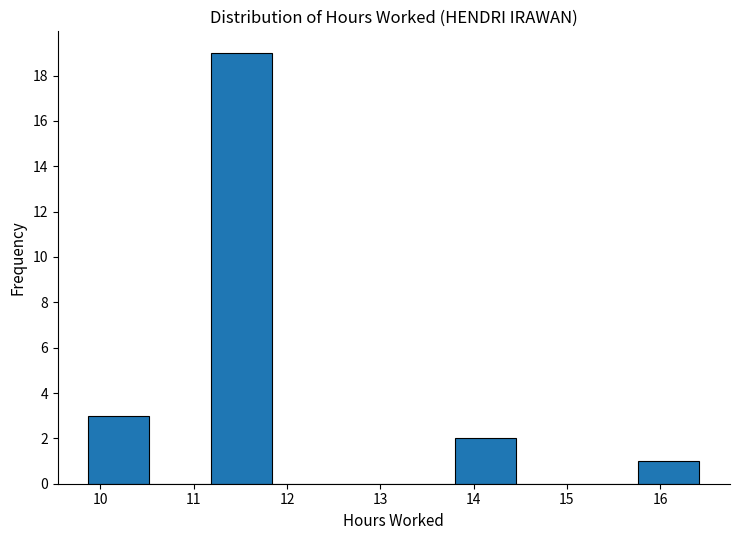

Reading left to right, transcribe this chart: for each bar, give the range it covers on the x-axis and its height. Neither the bar edges nor the heights are printed on the chart, so give them approximately, as read against the axes.

9.9 to 10.5: 3
10.5 to 11.2: 0
11.2 to 11.8: 19
11.8 to 12.5: 0
12.5 to 13.1: 0
13.1 to 13.8: 0
13.8 to 14.5: 2
14.5 to 15.1: 0
15.1 to 15.8: 0
15.8 to 16.4: 1